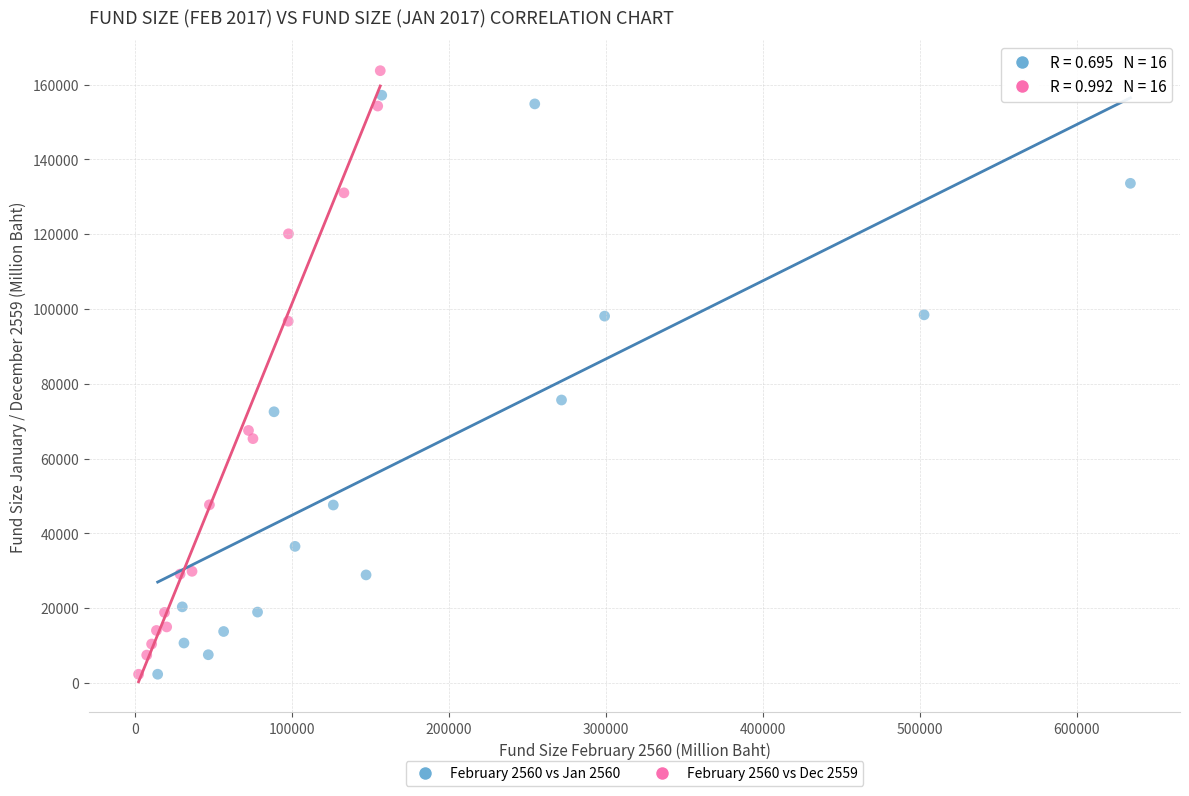

Which series has the largest Y range (max minus min)?

February 2560 vs Dec 2559